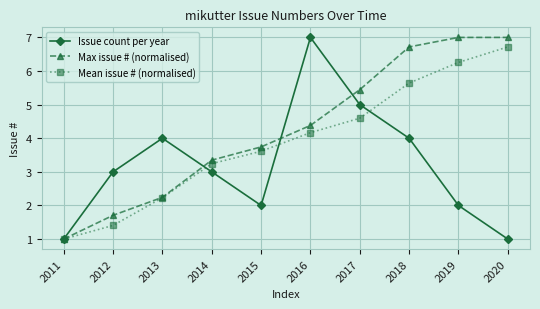

At which category is the sum across all series the highest?

2018